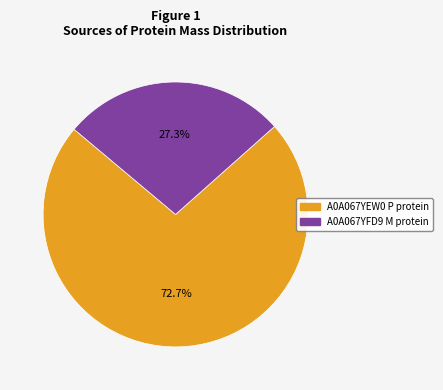

Which slice is the largest?

A0A067YEW0 P protein